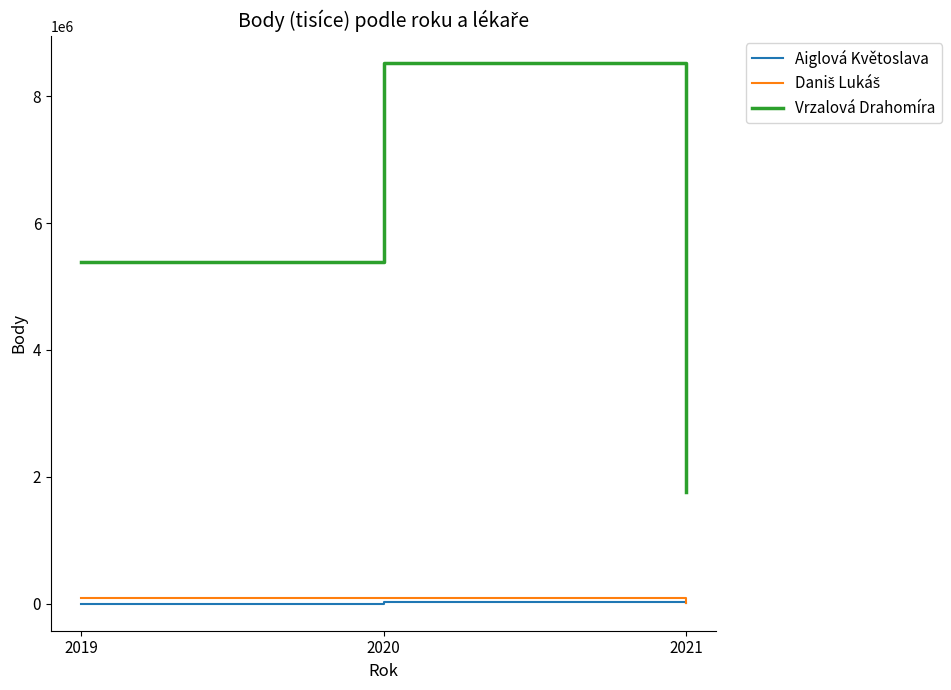

Between 2020 and 2021, which series saw the biggest shift?

Vrzalová Drahomíra